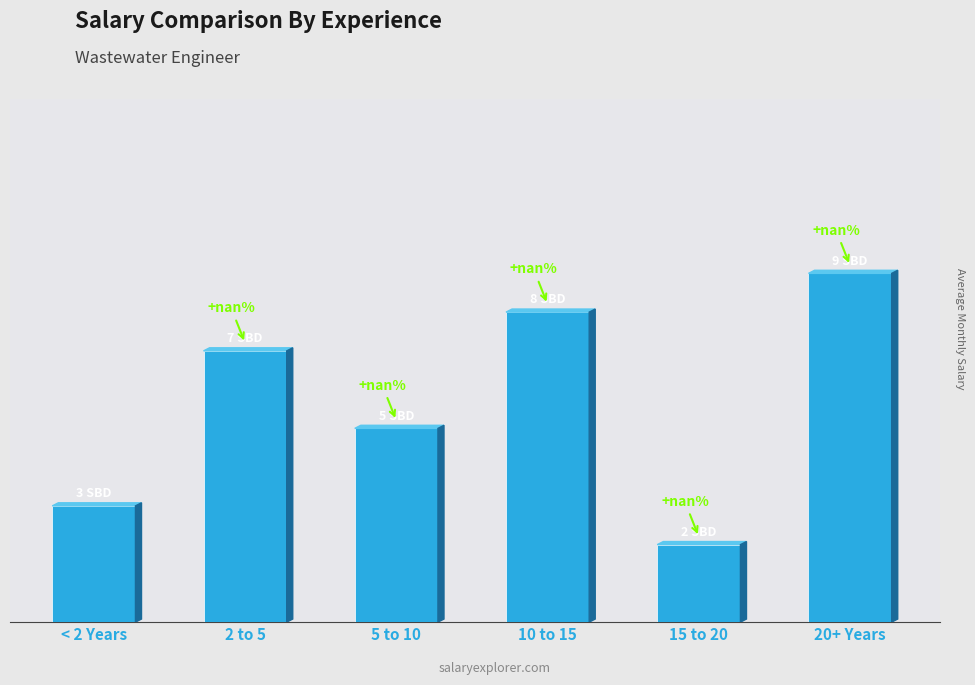

True or false: the data shows 6 at 4.

False